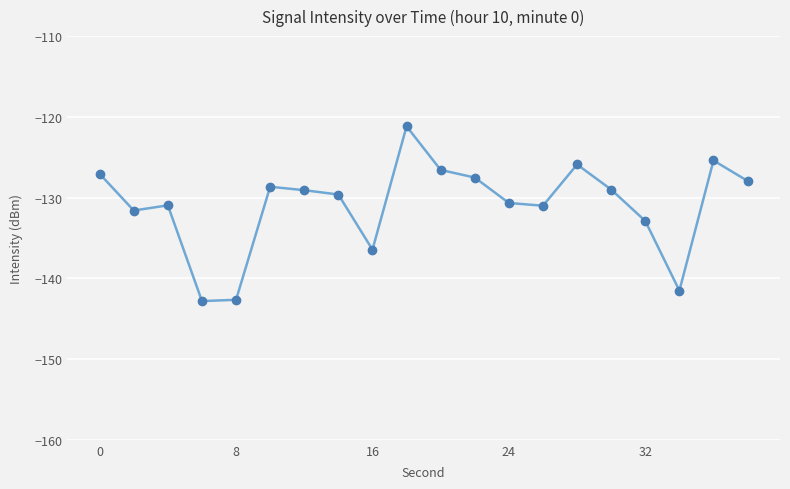

What is the difference between the second highest and minimum values?

17.4